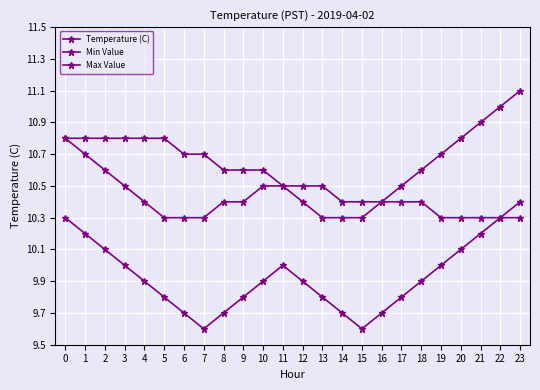

True or false: Max Value has more than 0 points higher than both neighbors.

False